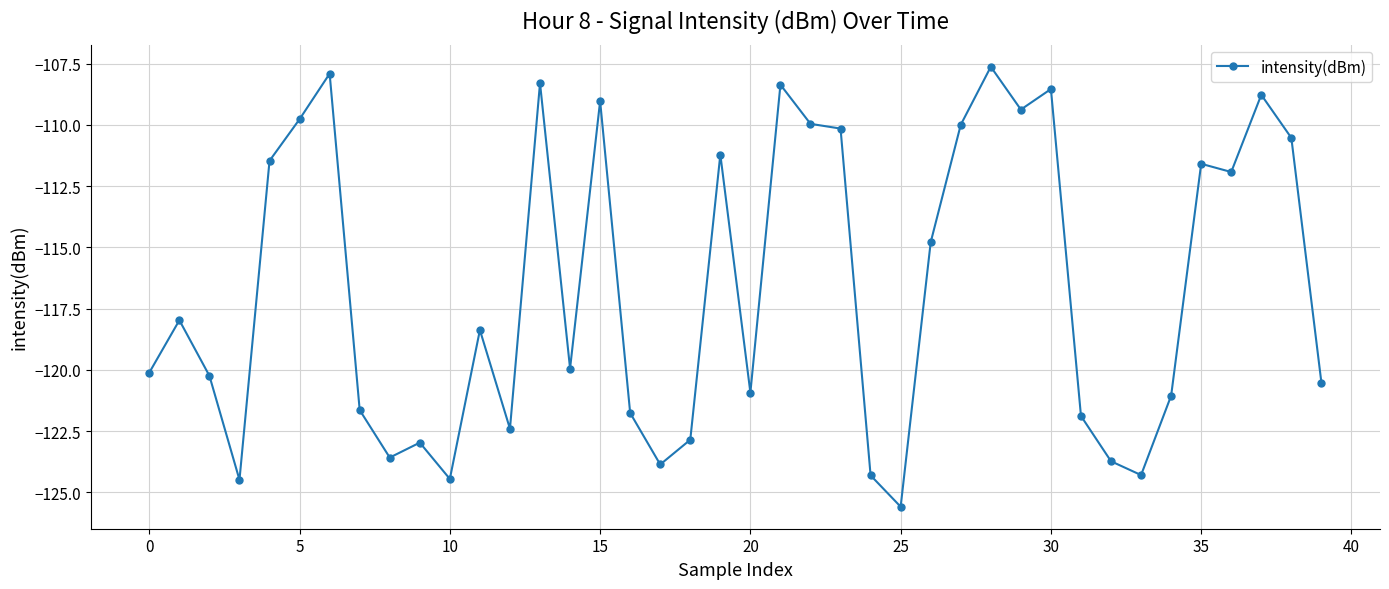

What is the greatest value displayed?

-107.6